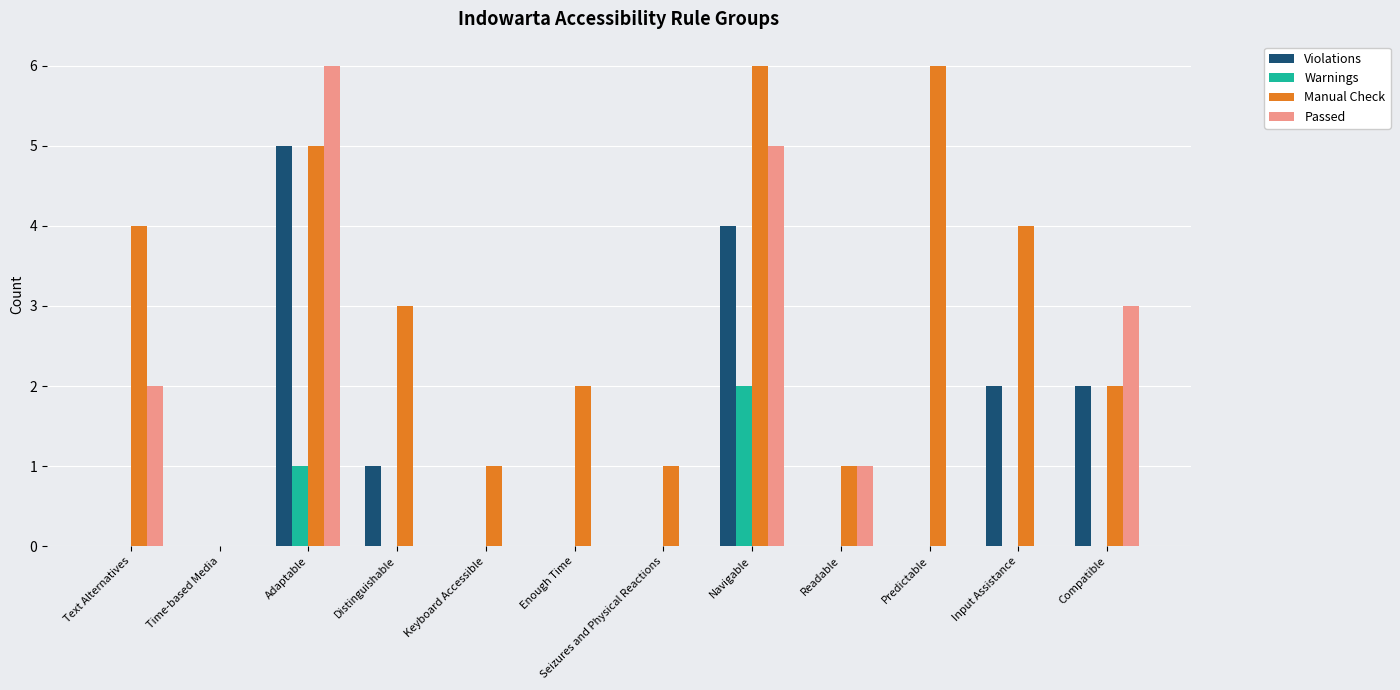

Count the Violations values in the range 0 to 2.

10